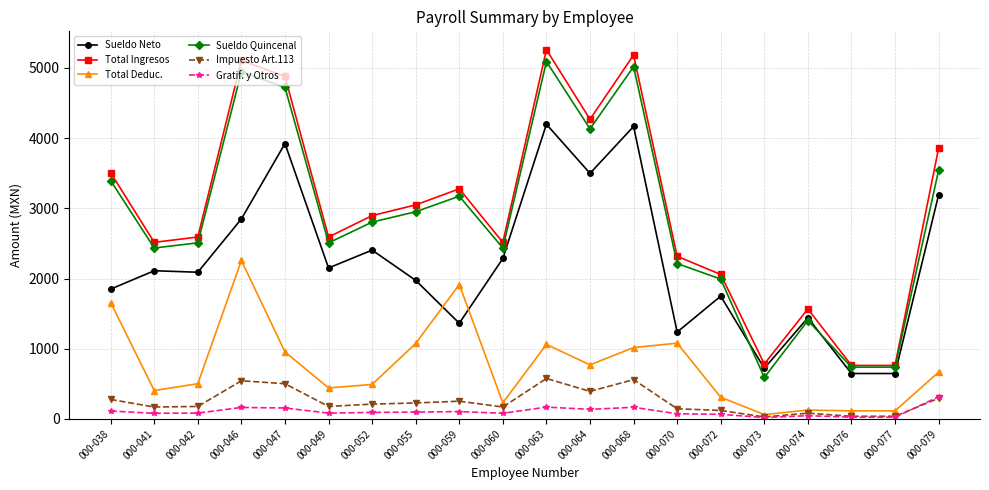

True or false: Sueldo Neto and Total Ingresos cross at least once.

False